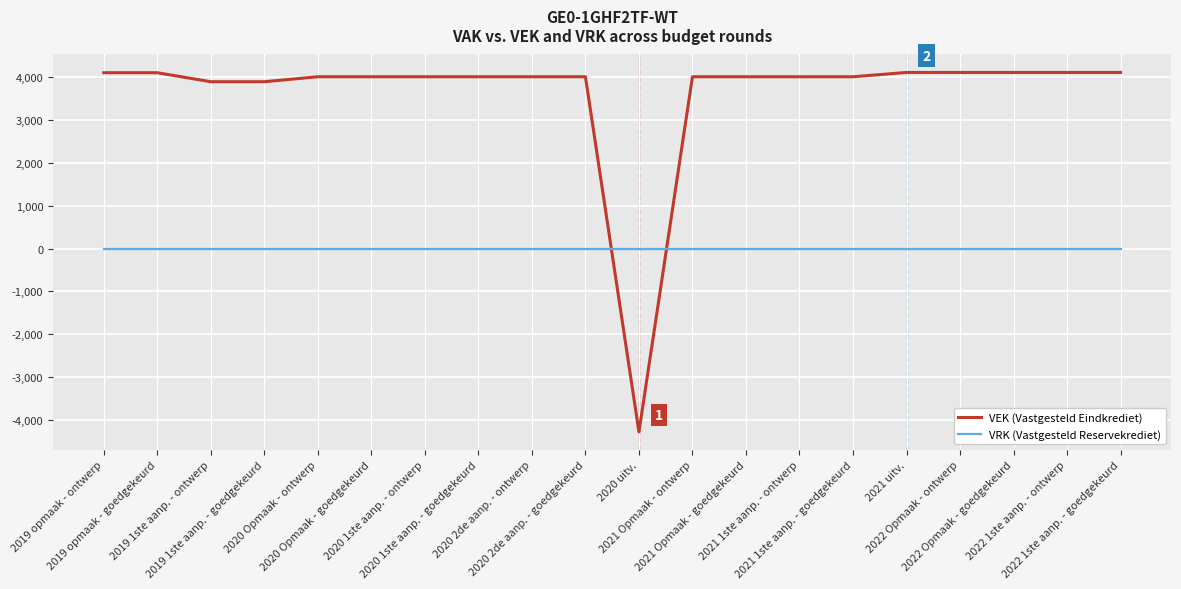

Which series has the largest total across all categories?

VEK (Vastgesteld Eindkrediet)